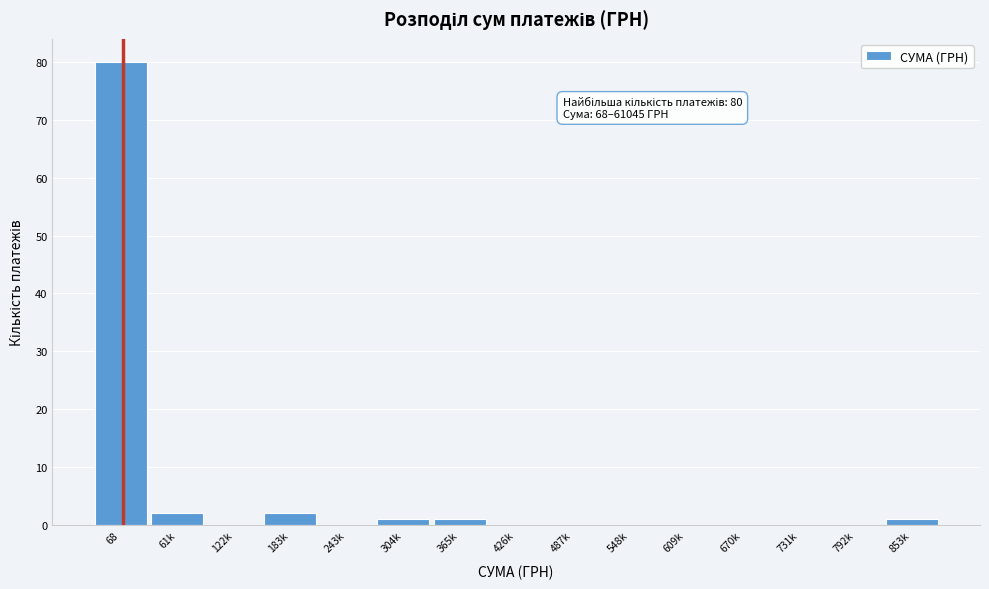

Reading right to left, what are all the values shown in this chart?

853k=1	792k=0	731k=0	670k=0	609k=0	548k=0	487k=0	426k=0	365k=1	304k=1	243k=0	183k=2	122k=0	61k=2	68=80